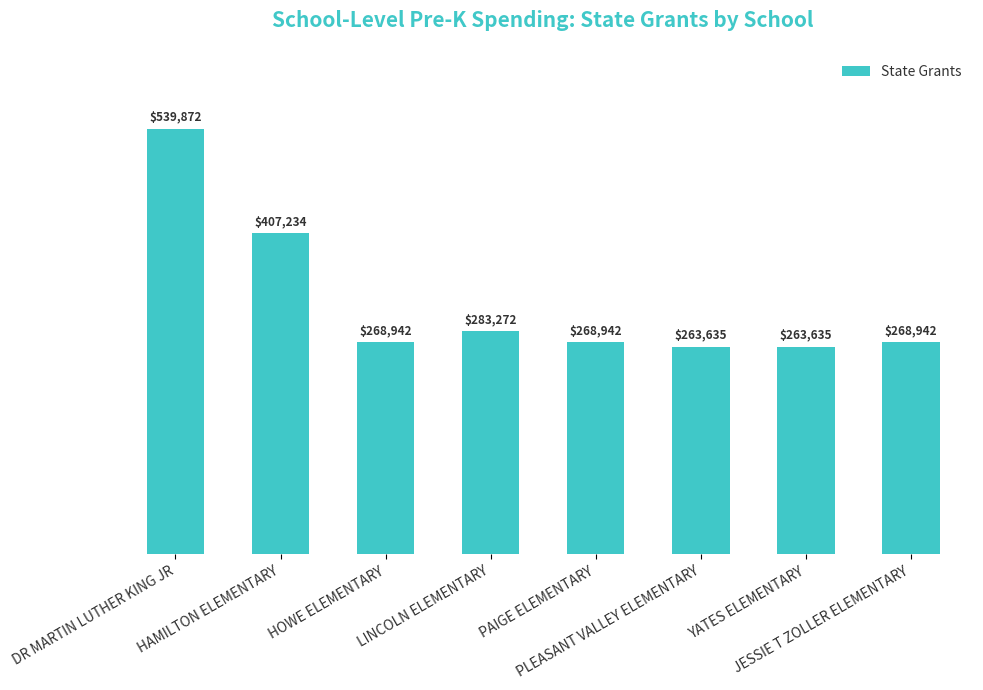

What is the label of the 6th bar from the right?

HOWE ELEMENTARY